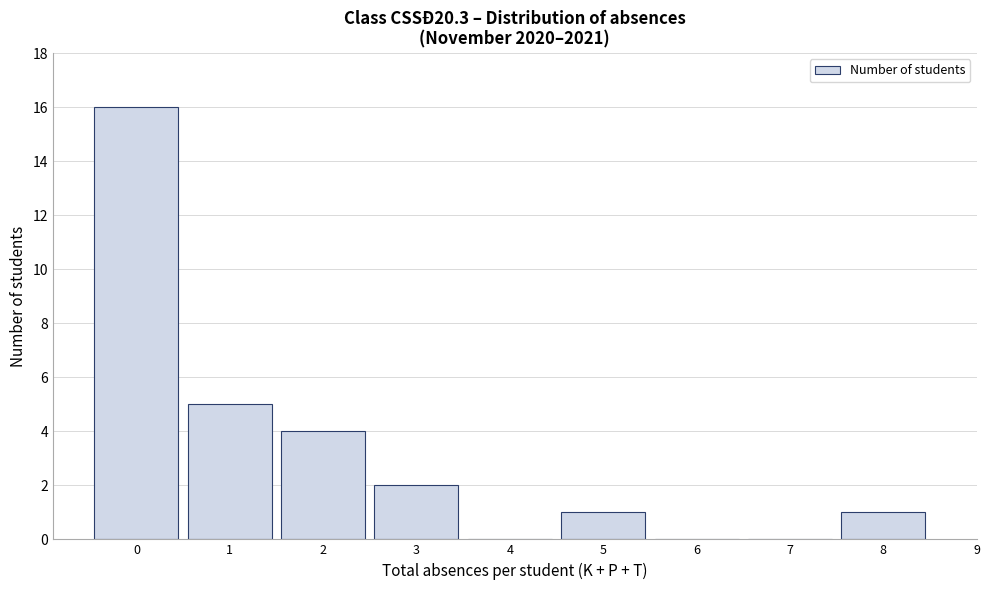

Reading left to right, transcribe this chart: for each bar, give the range it covers on the x-axis and its height. The values are not printed on the chart, so give them approximately, as read against the axis.

-0.5 to 0.5: 16
0.5 to 1.5: 5
1.5 to 2.5: 4
2.5 to 3.5: 2
3.5 to 4.5: 0
4.5 to 5.5: 1
5.5 to 6.5: 0
6.5 to 7.5: 0
7.5 to 8.5: 1